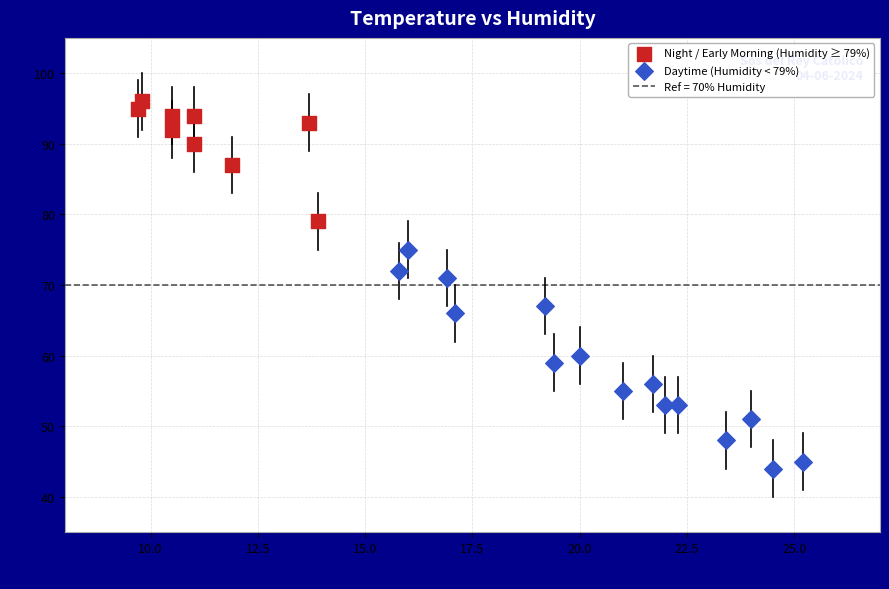

Which series reaches the maximum Y coordinate?

Night / Early Morning (Humidity ≥ 79%)